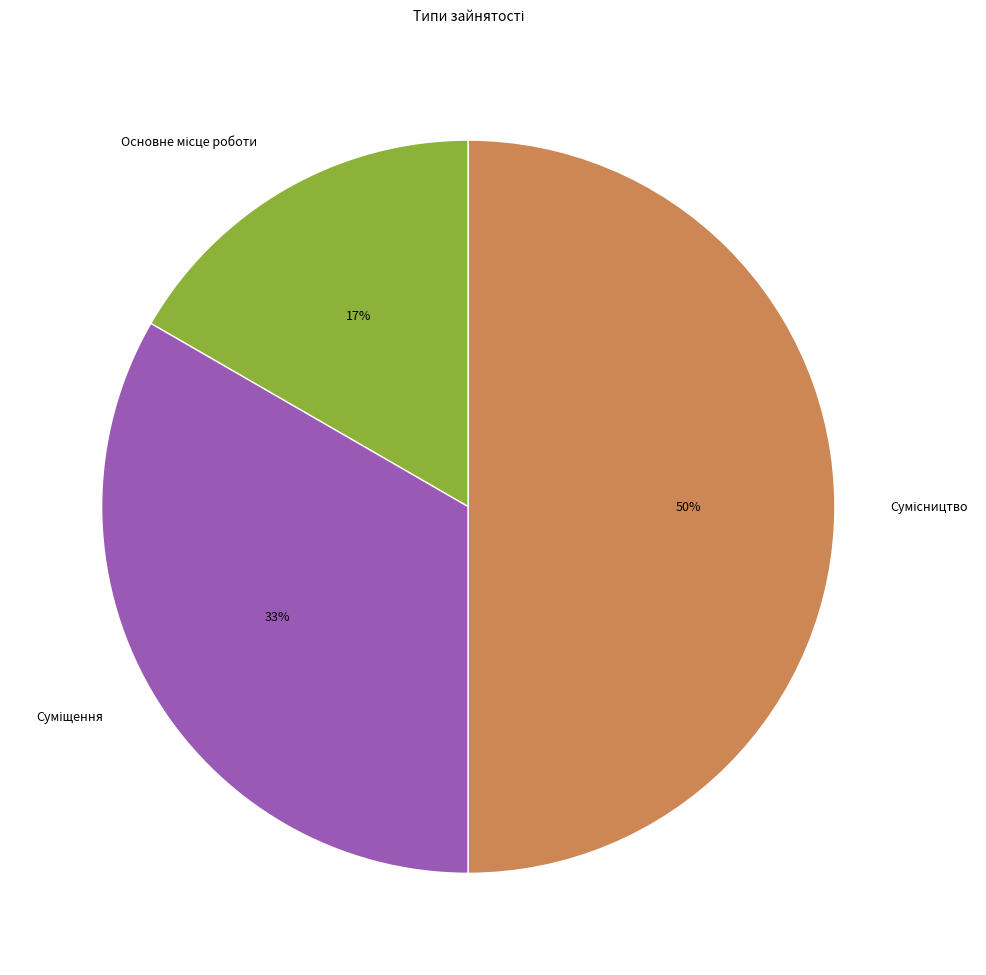

To the nearest percent, what is the average slice percentage?

33%